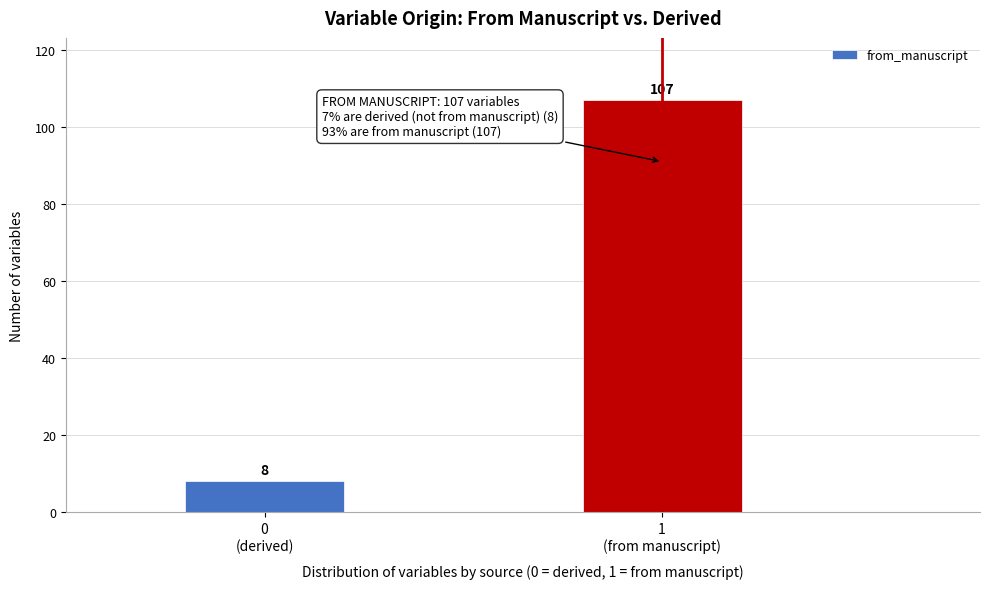

Reading left to right, extract all data points from this chart.

8	107